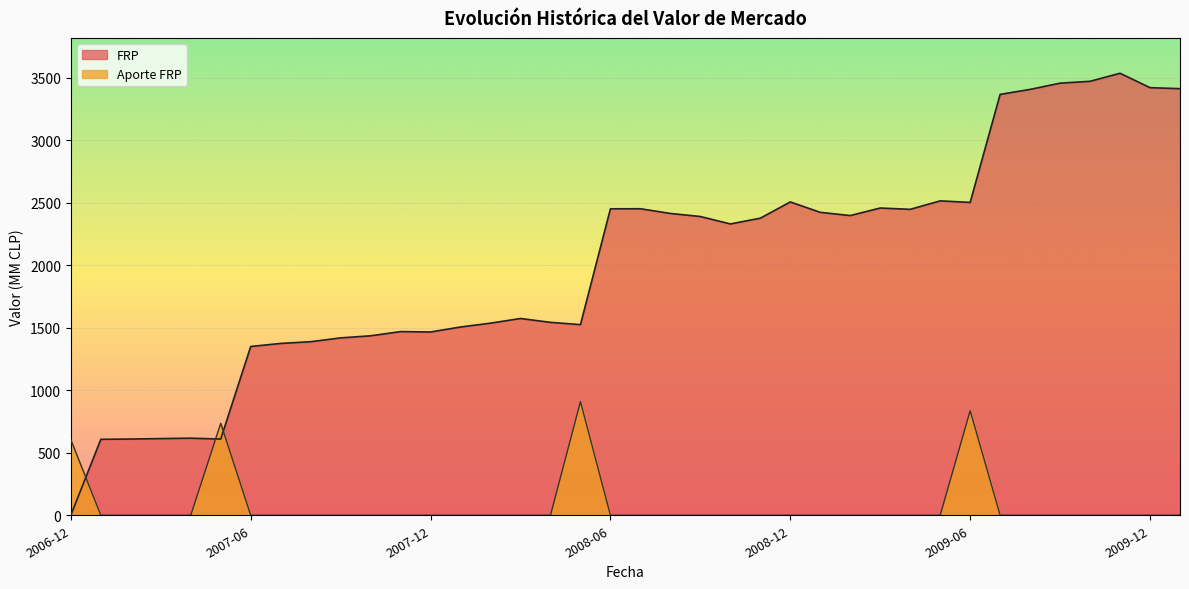

What is the approximate value of FRP at 2009-05?

2515.2